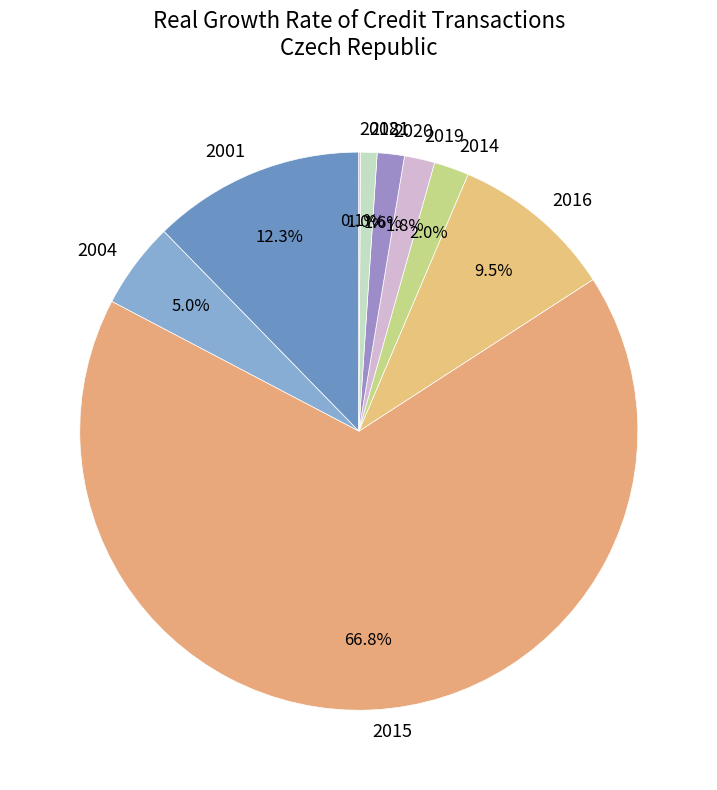

Between 2019 and 2015, which is larger?

2015